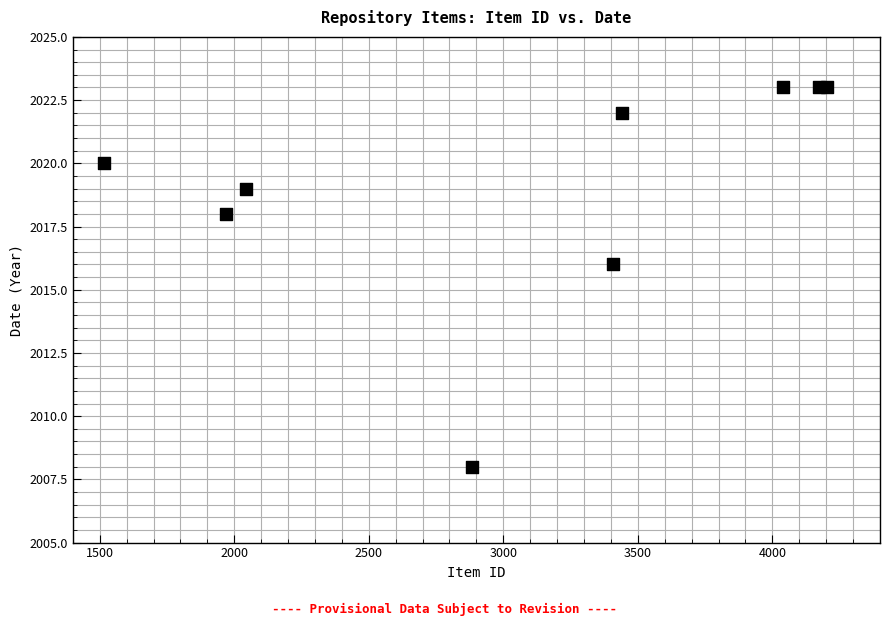

What Y value in the scatter plot is closest to 2015?

2016